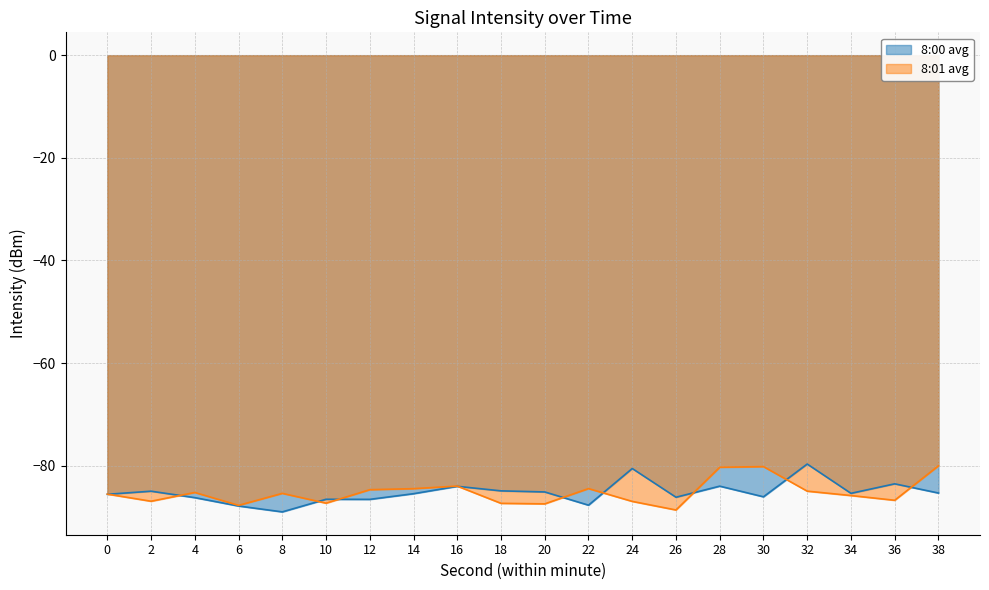

The value of 8:00 avg at 26 is -86.1. True or false?

True